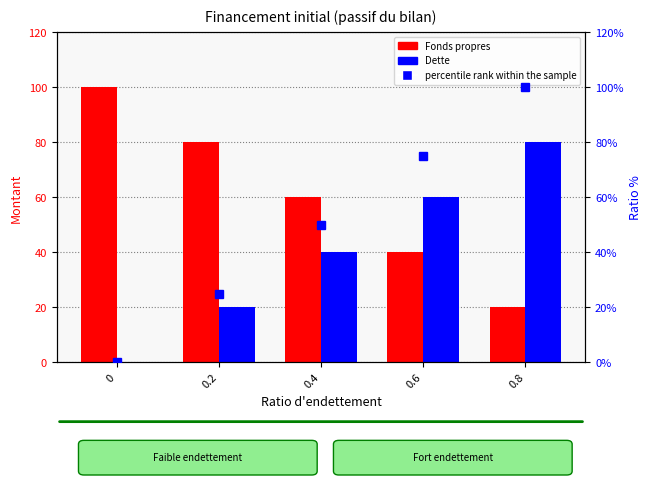

What is the difference between the maximum and second lowest values in the Fonds propres series?

60